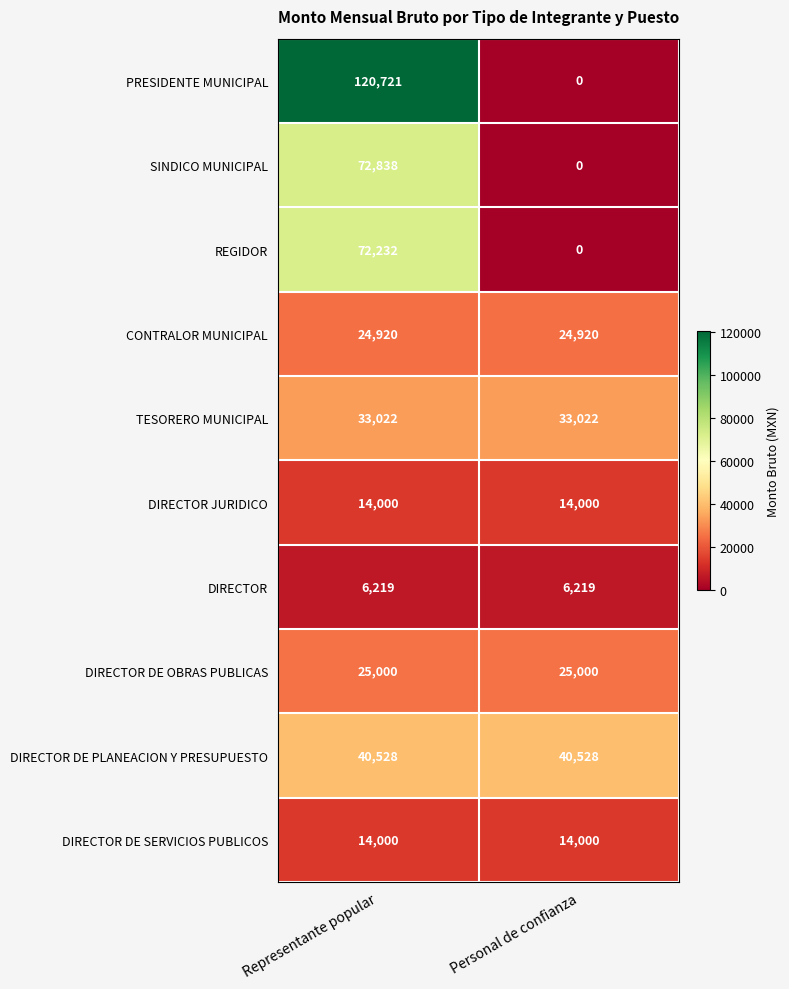

What is the total value across all series at Representante popular?

423480